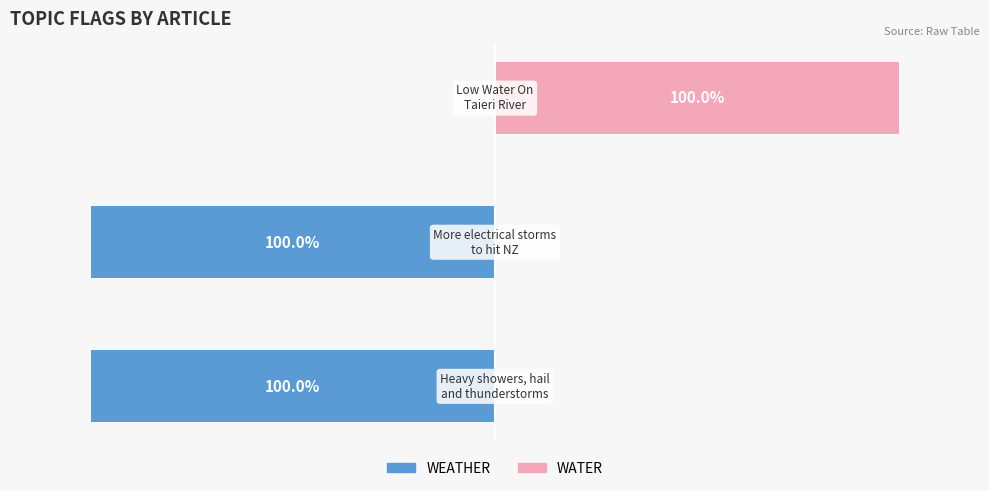

What are all the series names shown in the legend?

WEATHER, WATER